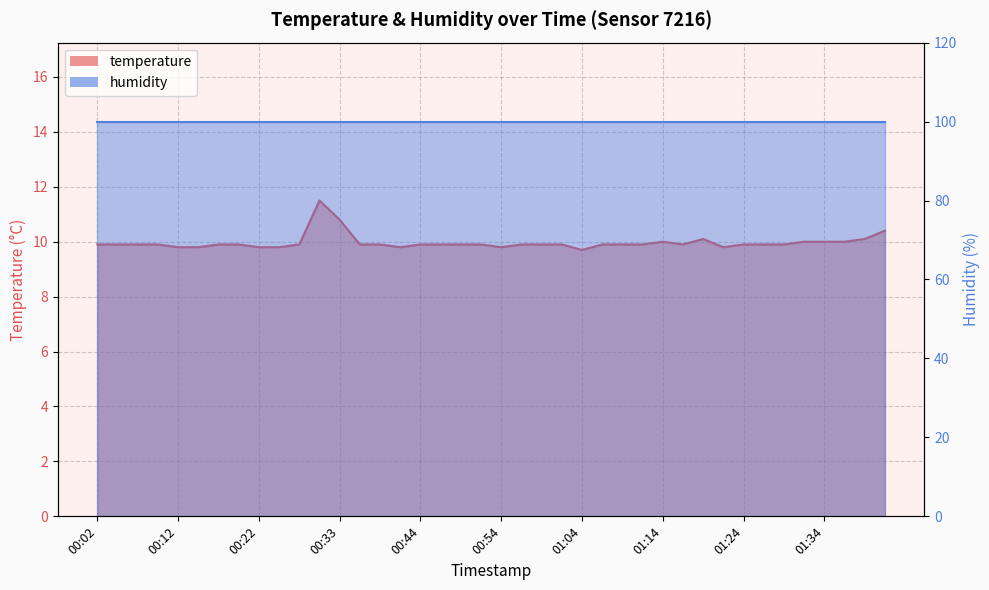

List the labels in order of value, smallest first.

01:04, 00:12, 00:14, 00:22, 00:25, 00:42, 00:54, 01:22, 00:02, 00:04, 00:07, 00:09, 00:17, 00:19, 00:28, 00:36, 00:39, 00:44, 00:47, 00:49, 00:52, 00:57, 00:59, 01:02, 01:06, 01:09, 01:12, 01:17, 01:24, 01:26, 01:29, 01:14, 01:31, 01:34, 01:36, 01:19, 01:39, 01:41, 00:33, 00:30